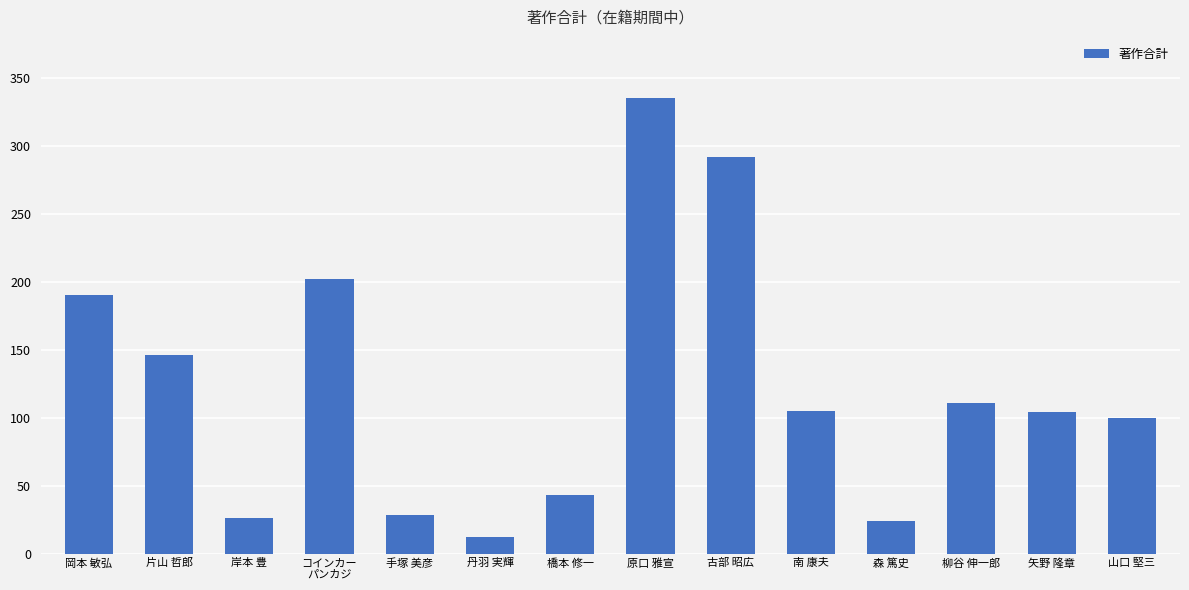

What is the change in value from 南 康夫 to 矢野 隆章?

-1